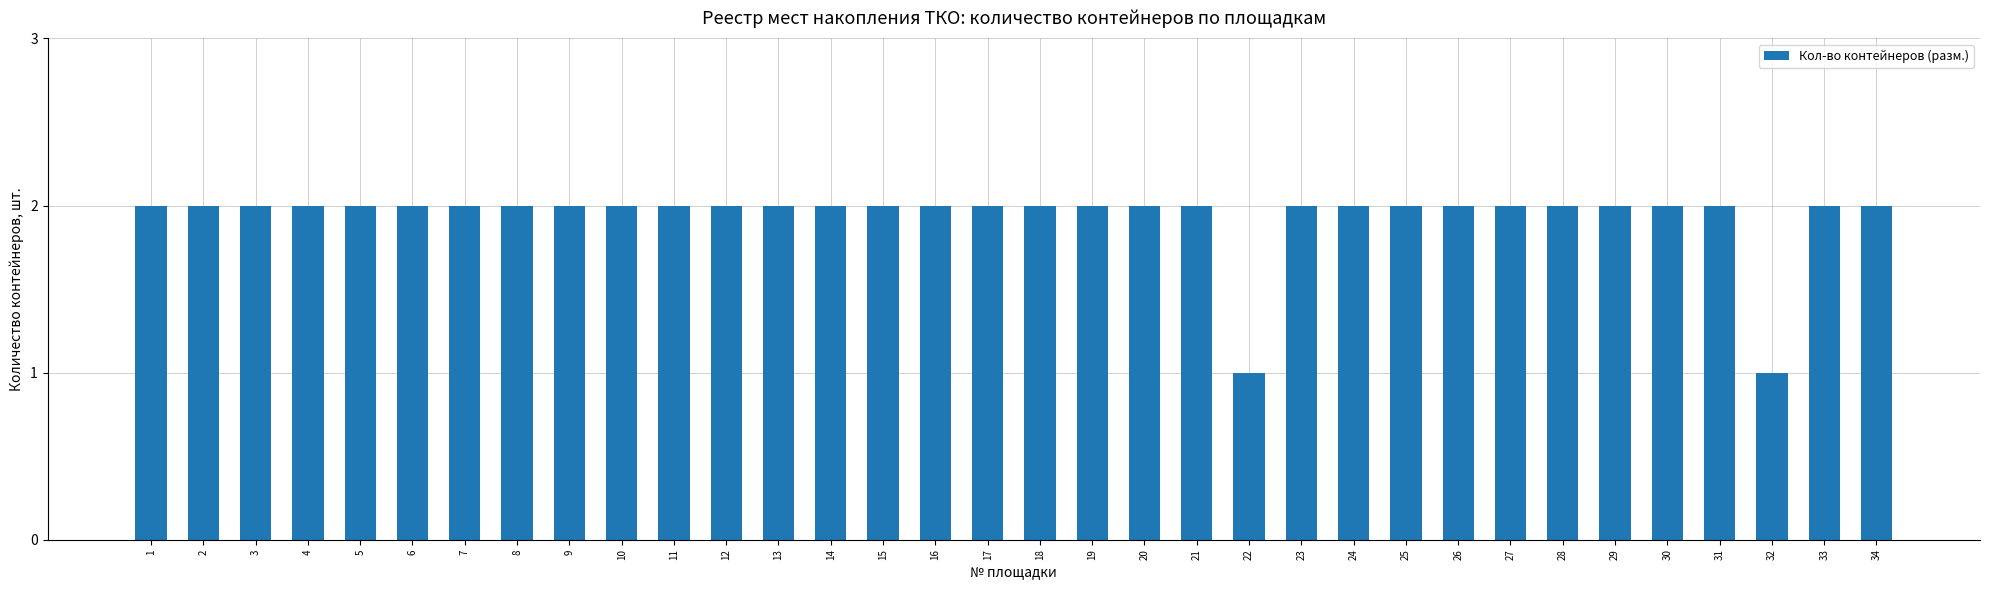

Reading right to left, list all the values displayed in this chart.

34=2	33=2	32=1	31=2	30=2	29=2	28=2	27=2	26=2	25=2	24=2	23=2	22=1	21=2	20=2	19=2	18=2	17=2	16=2	15=2	14=2	13=2	12=2	11=2	10=2	9=2	8=2	7=2	6=2	5=2	4=2	3=2	2=2	1=2